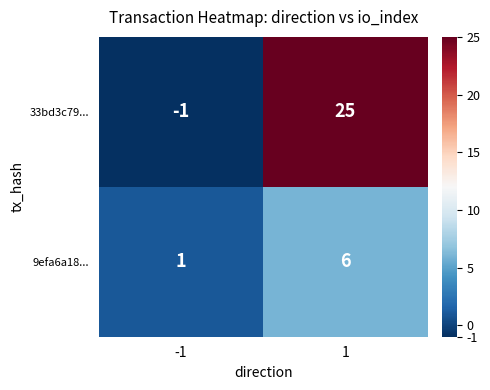

The value of 9efa6a18... at 1 is 9. True or false?

False